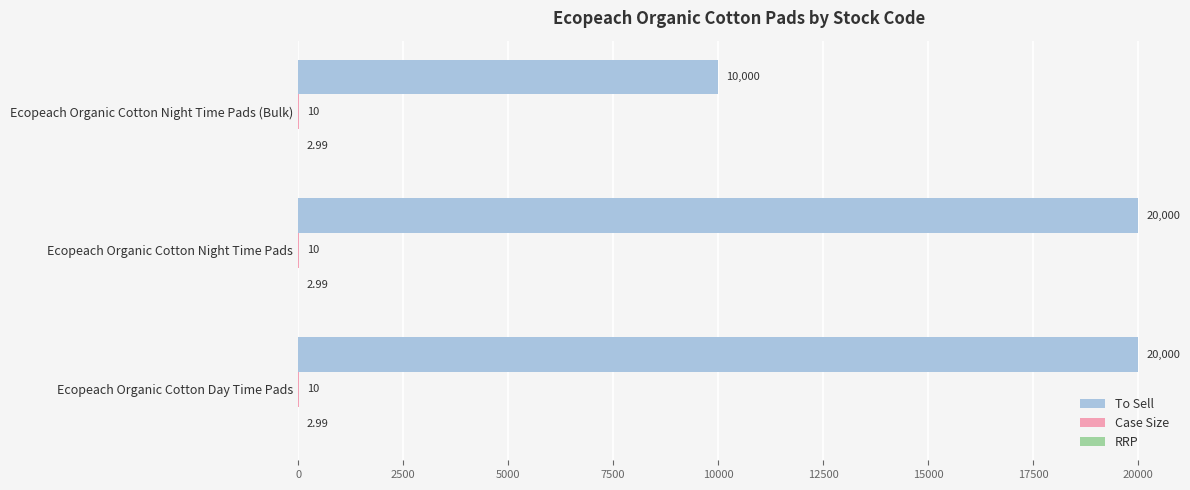

What is the total value across all series at Ecopeach Organic Cotton Night Time Pads?

20013.0